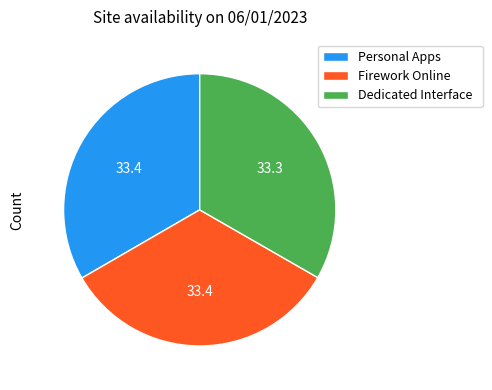

Count the number of slices in the pie.

3